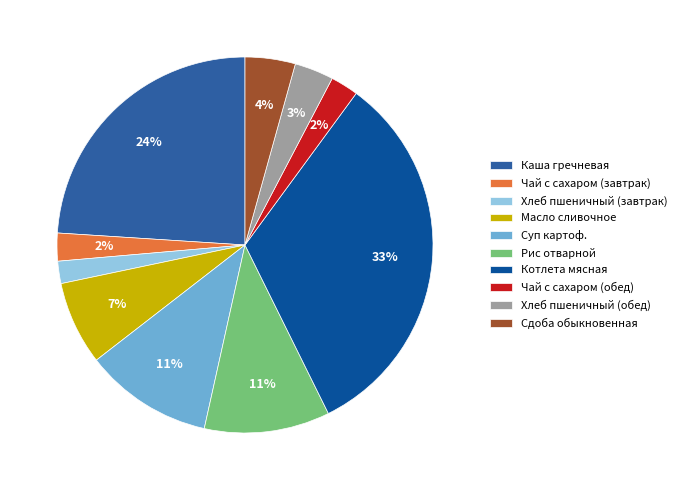

To the nearest percent, what is the average slice percentage?

10%